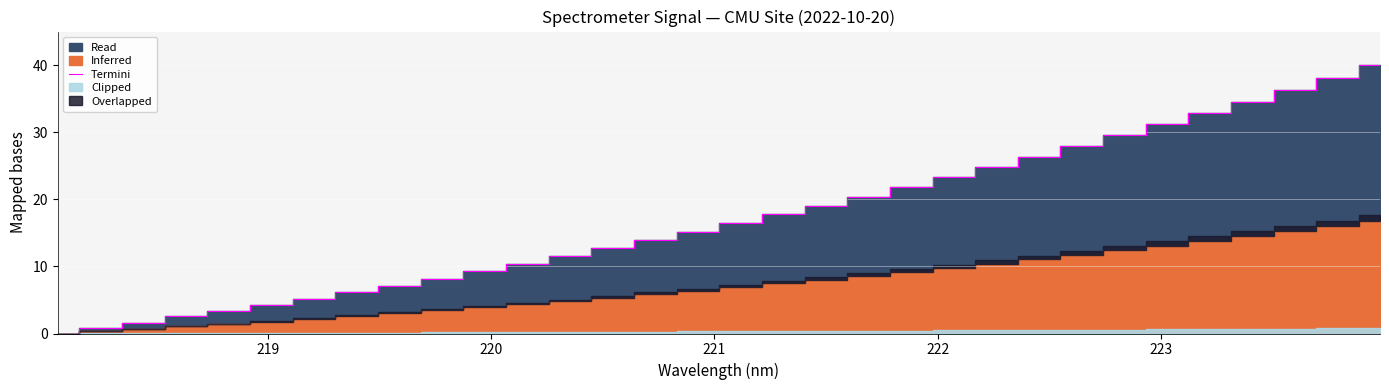

What is the highest value of the Termini series?

40.0